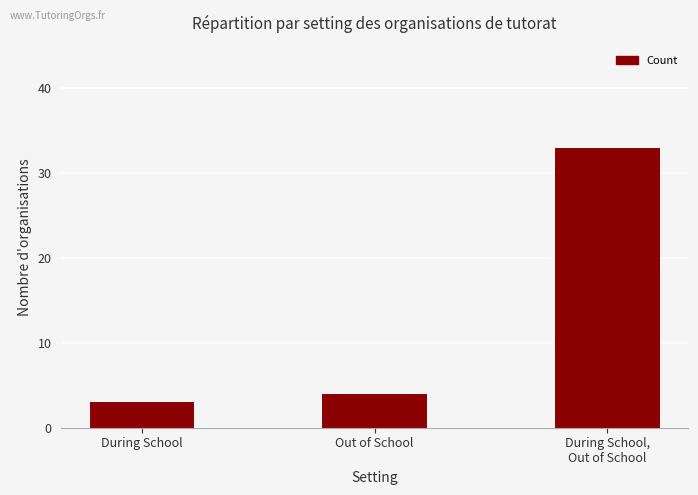

What is the label of the 2nd bar from the left?

Out of School